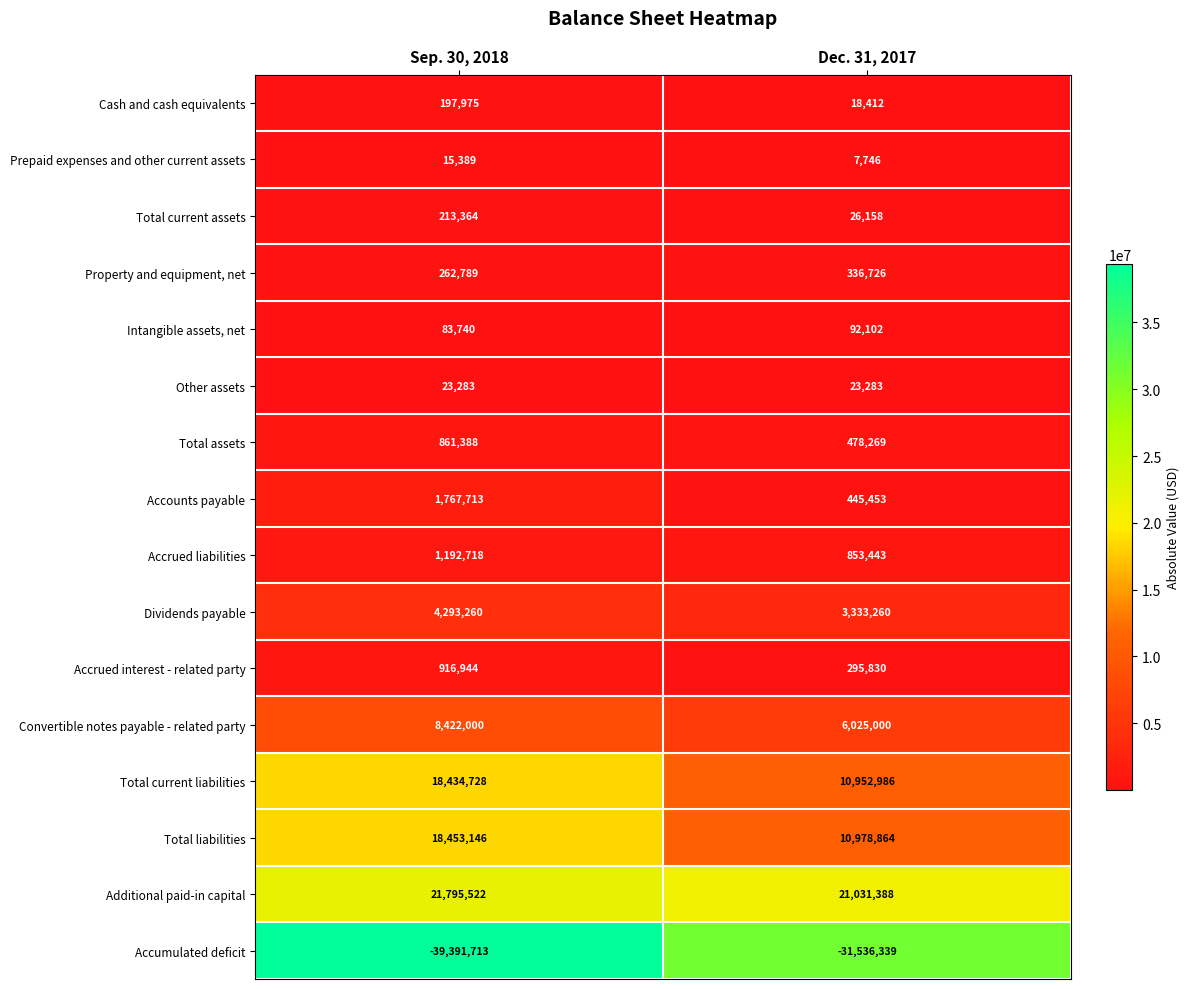

What is the minimum value shown in the chart?

-39391713